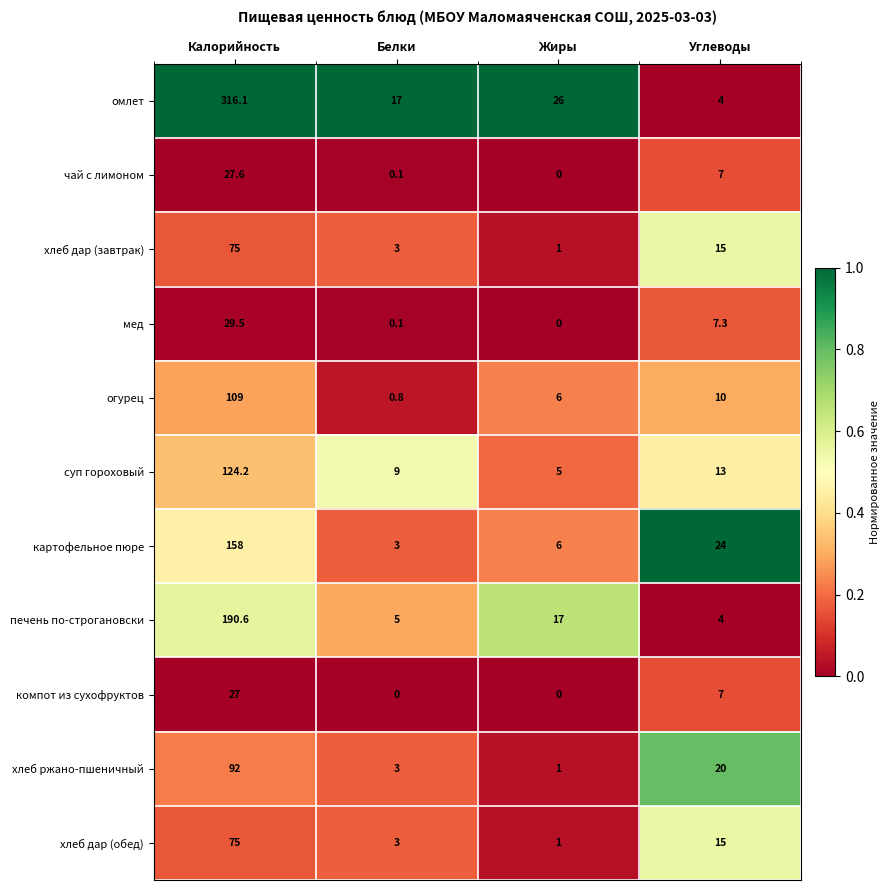

What is the total value across all series at Белки?

44.0